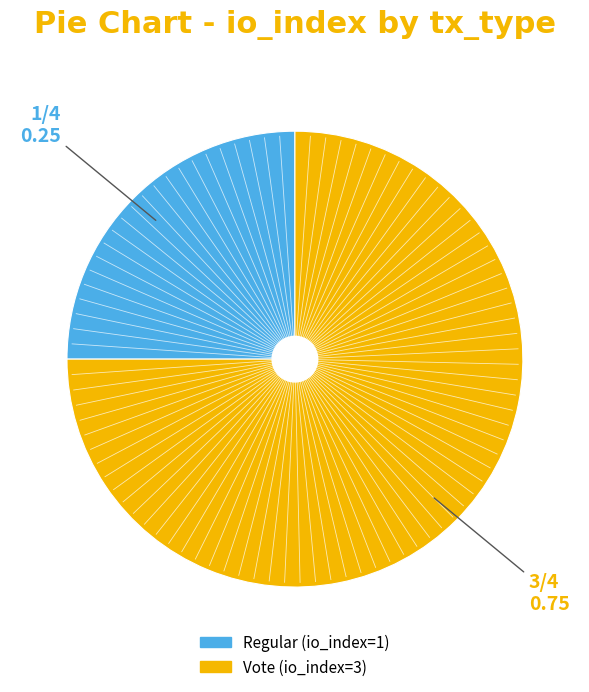

Is the sum of Vote (io_index=3) and Regular (io_index=1) greater than half?

Yes